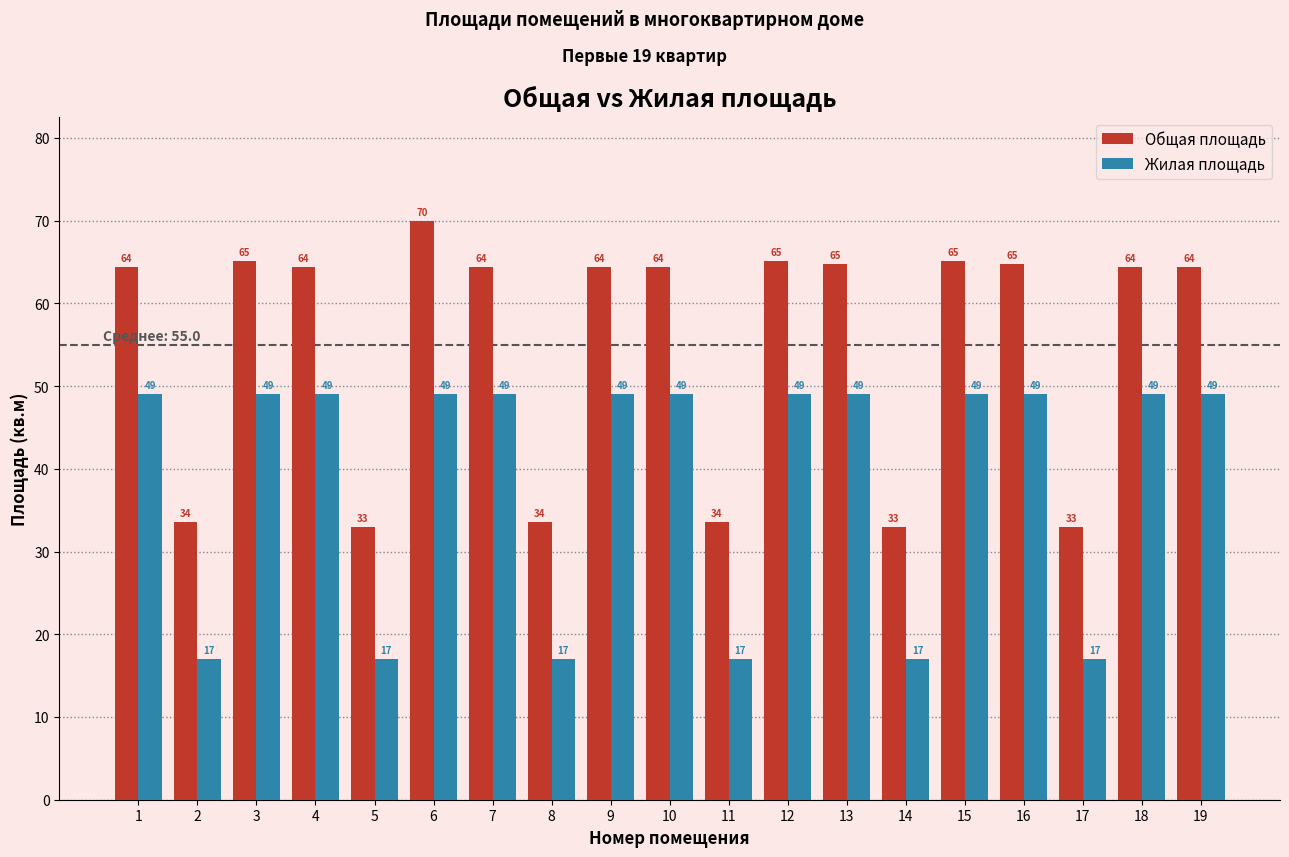

Read the Общая площадь value at 8.

33.6